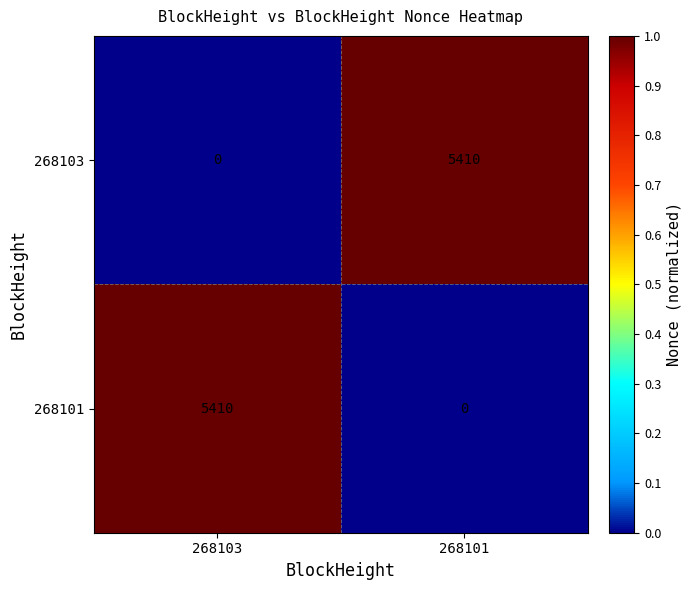

At 268103, list the series in order from smallest to largest.

268103, 268101